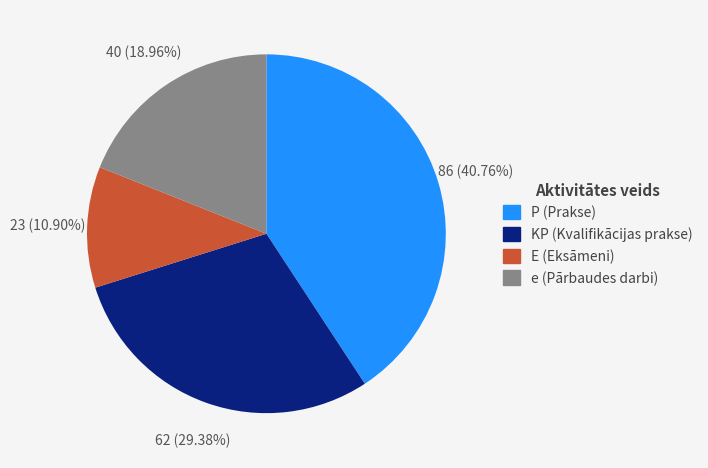

Rank the categories by value from lowest to highest.

E (Eksāmeni), e (Pārbaudes darbi), KP (Kvalifikācijas prakse), P (Prakse)